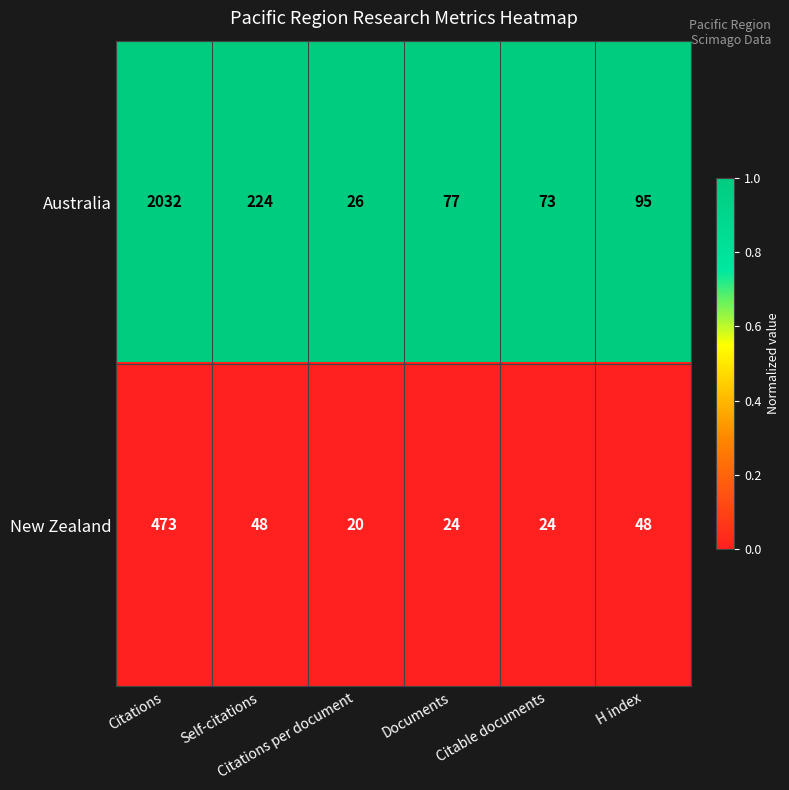

At which category is the sum across all series the highest?

Citations